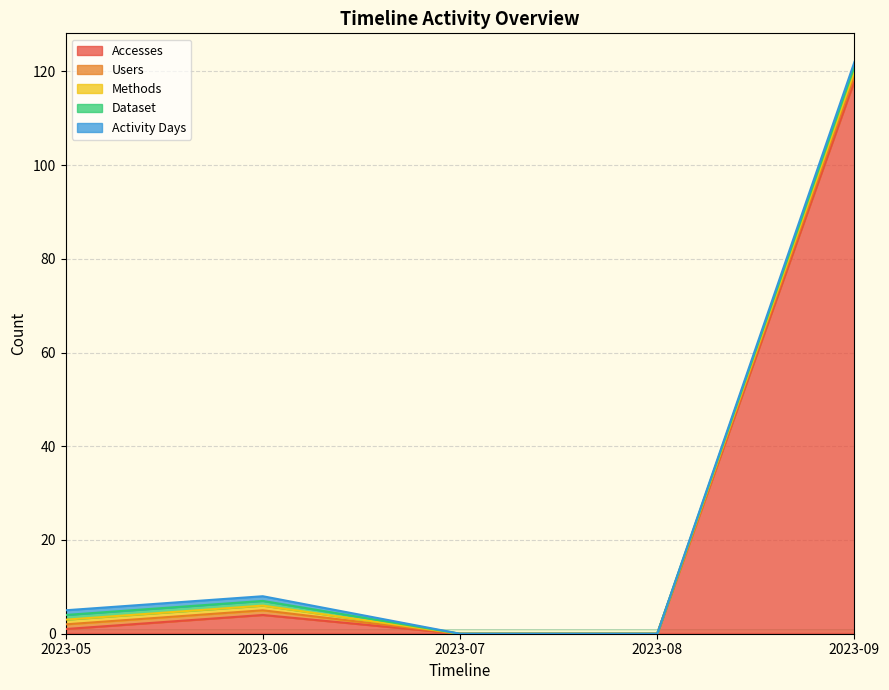

Reading left to right, what are all the values shown in this chart?

Accesses: 1	4	0	0	118
Users: 1	1	0	0	1
Methods: 1	1	0	0	1
Dataset: 1	1	0	0	1
Activity Days: 1	1	0	0	1